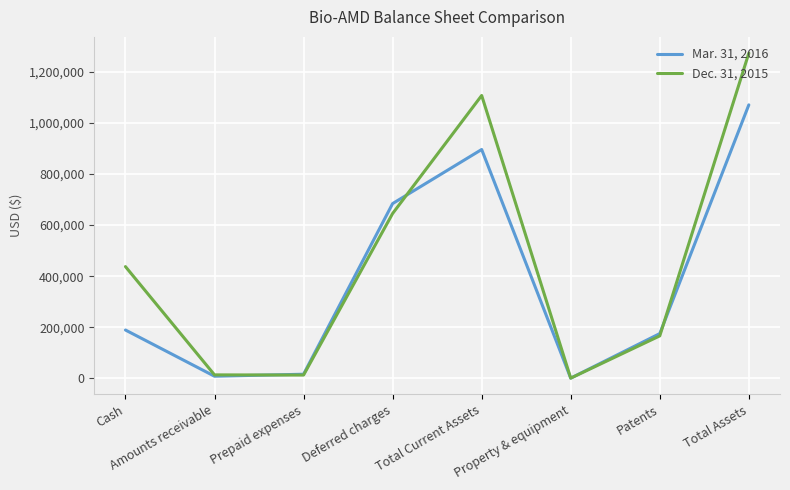

How many lines are shown in the chart?

2